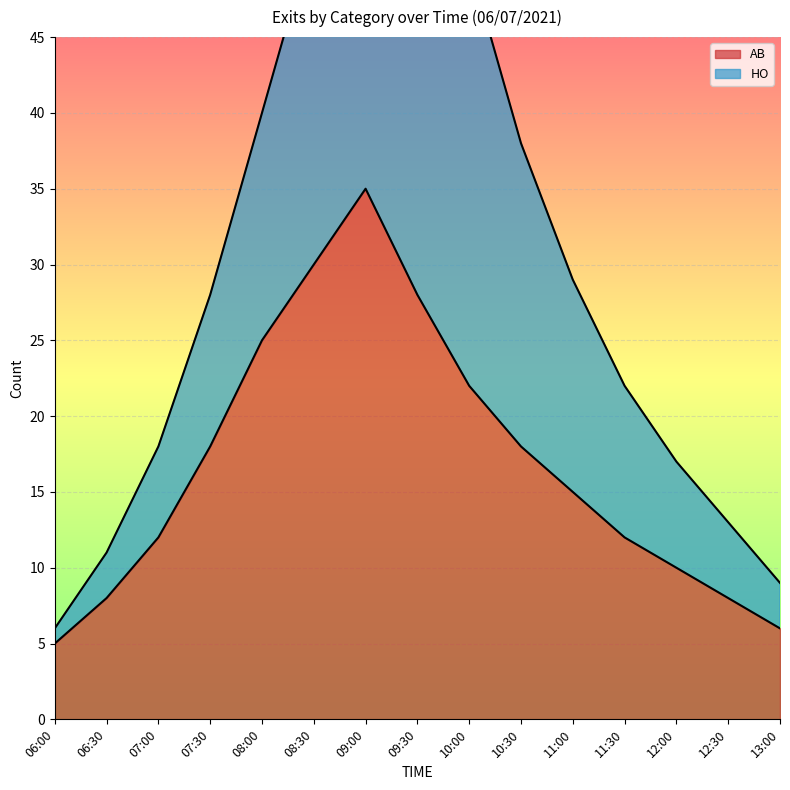

Reading left to right, extract all data points from this chart.

06:00=5	06:30=8	07:00=12	07:30=18	08:00=25	08:30=30	09:00=35	09:30=28	10:00=22	10:30=18	11:00=15	11:30=12	12:00=10	12:30=8	13:00=6